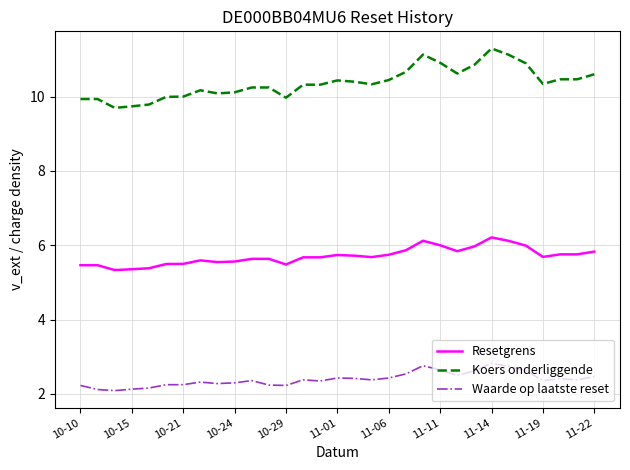

What is the greatest value displayed?

11.3